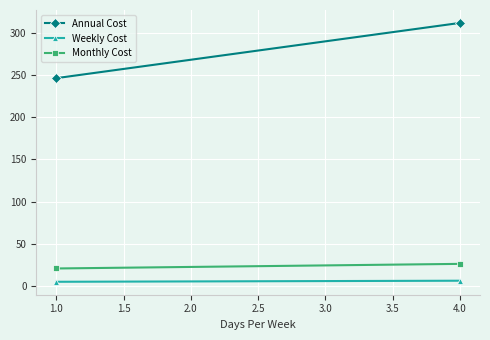

The value of Weekly Cost at 1.0 is 3.1. True or false?

False